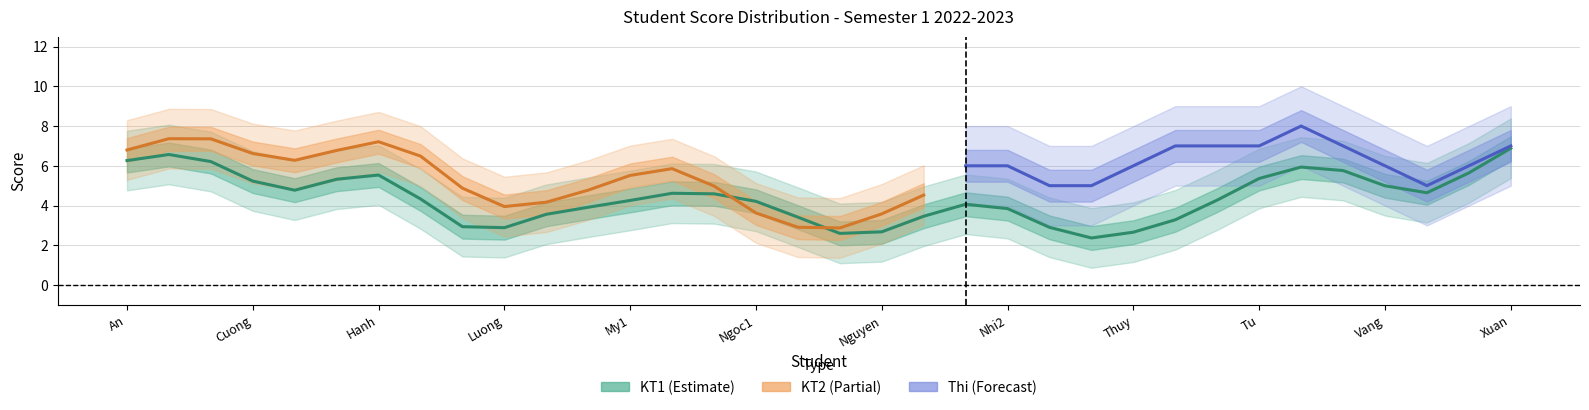

After their last crossing, which series has the higher values: KT1 or Thi?

Thi